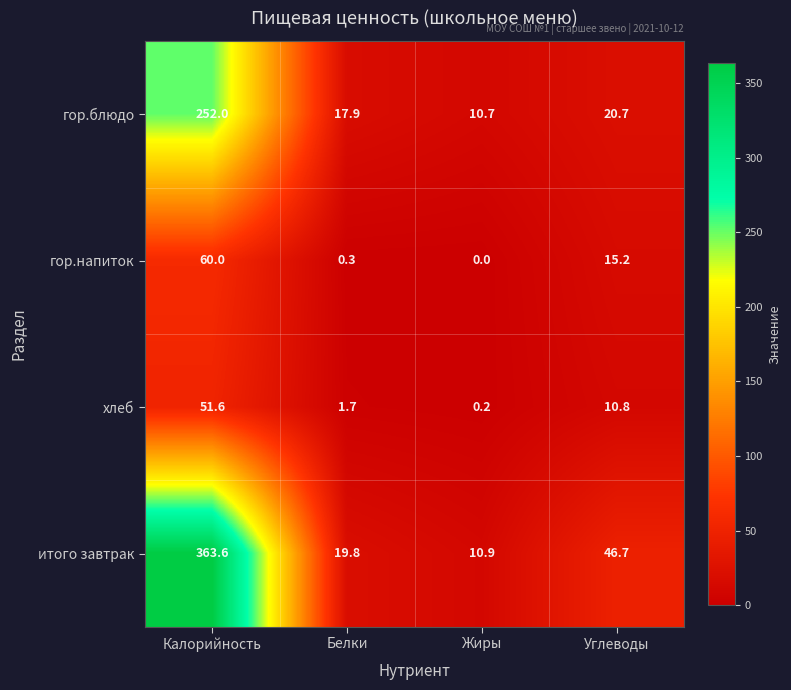

At which category does the chart reach its peak across all series?

Калорийность